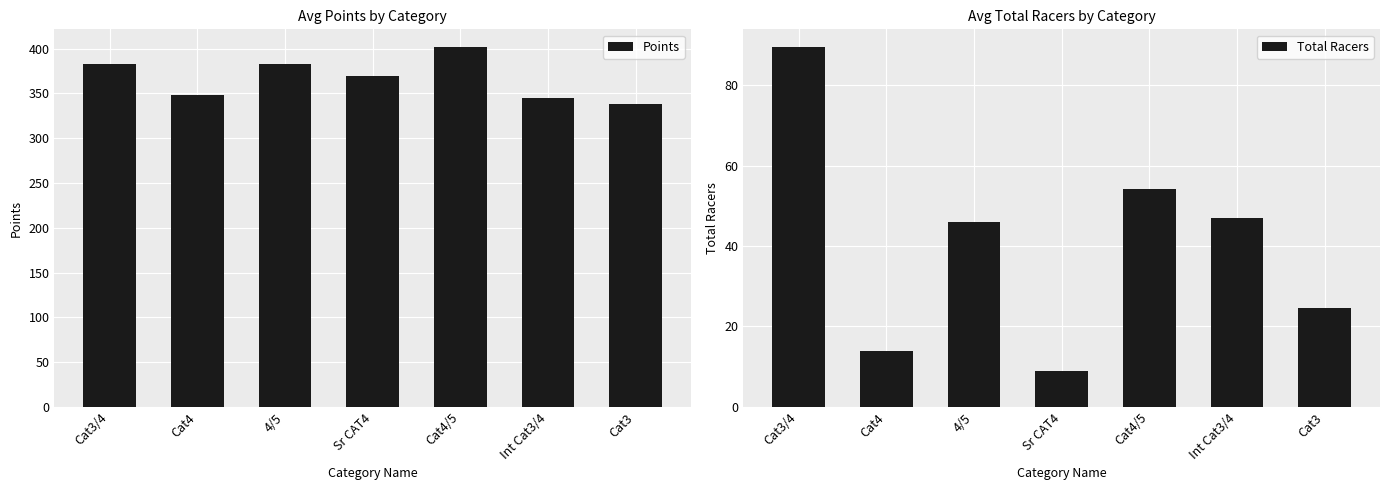

At which label does Total Racers first exceed 46?

Cat3/4